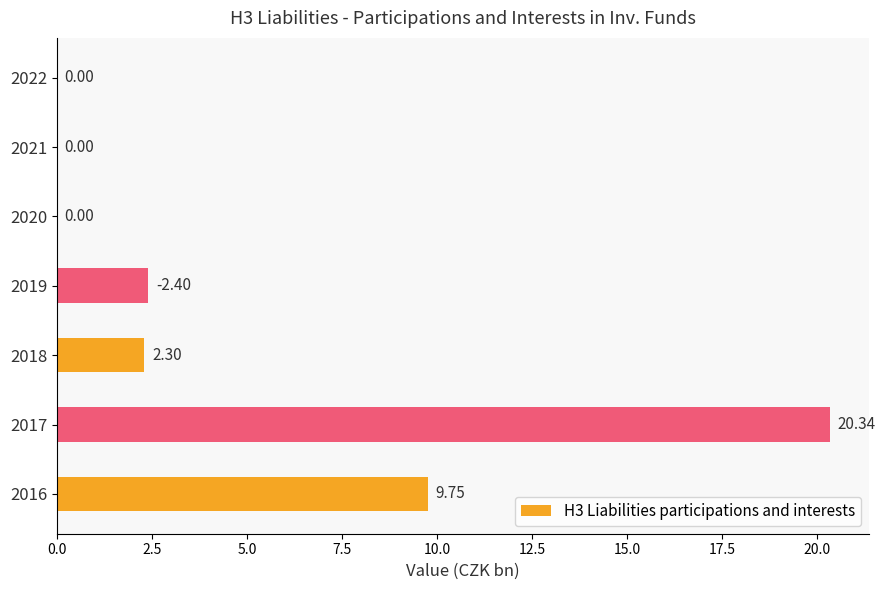

Does the chart contain stacked bars?

No